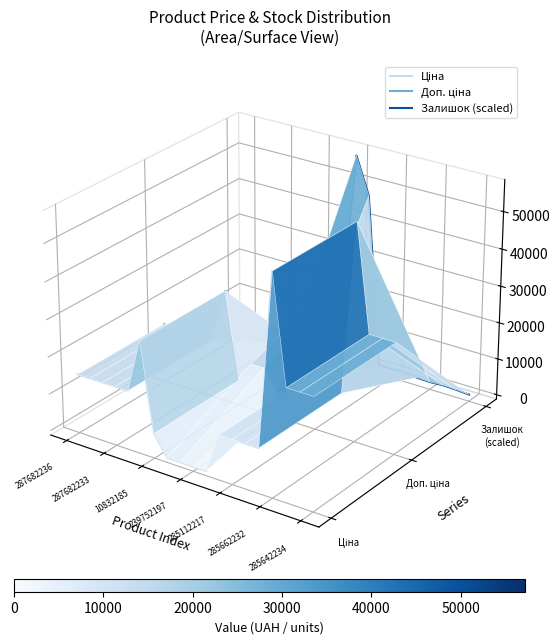

At which category does Залишок (scaled) reach its first local valley?

285642234